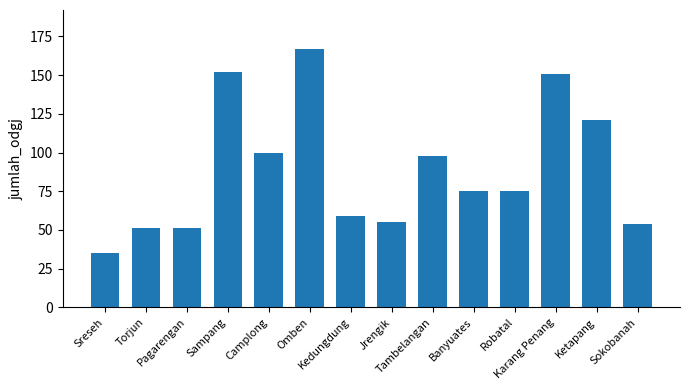

Approximately how many times larger is the value at Kedungdung compared to Omben?

0.4